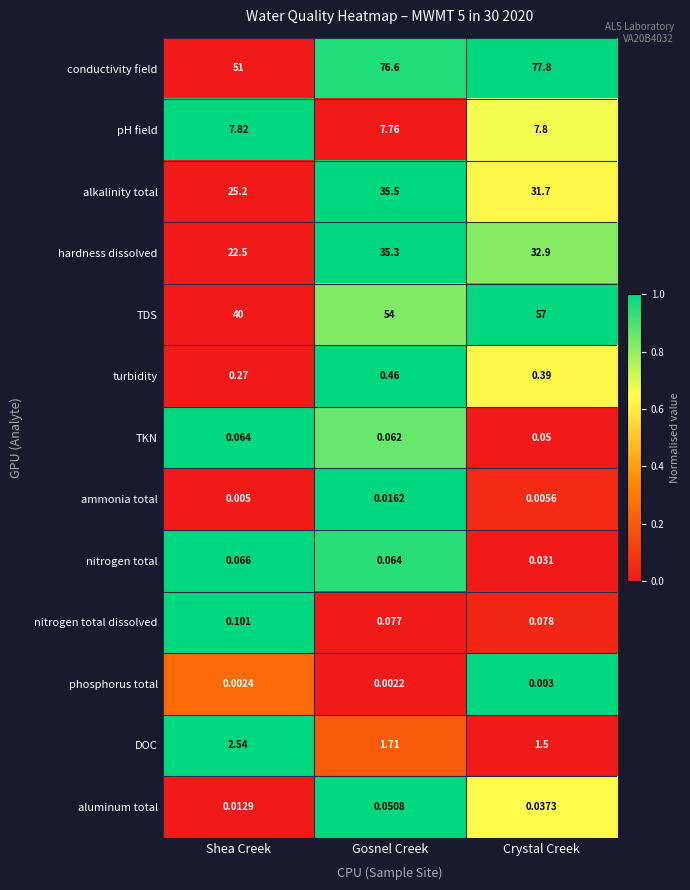

Between Gosnel Creek and Crystal Creek, which series saw the biggest shift?

alkalinity total